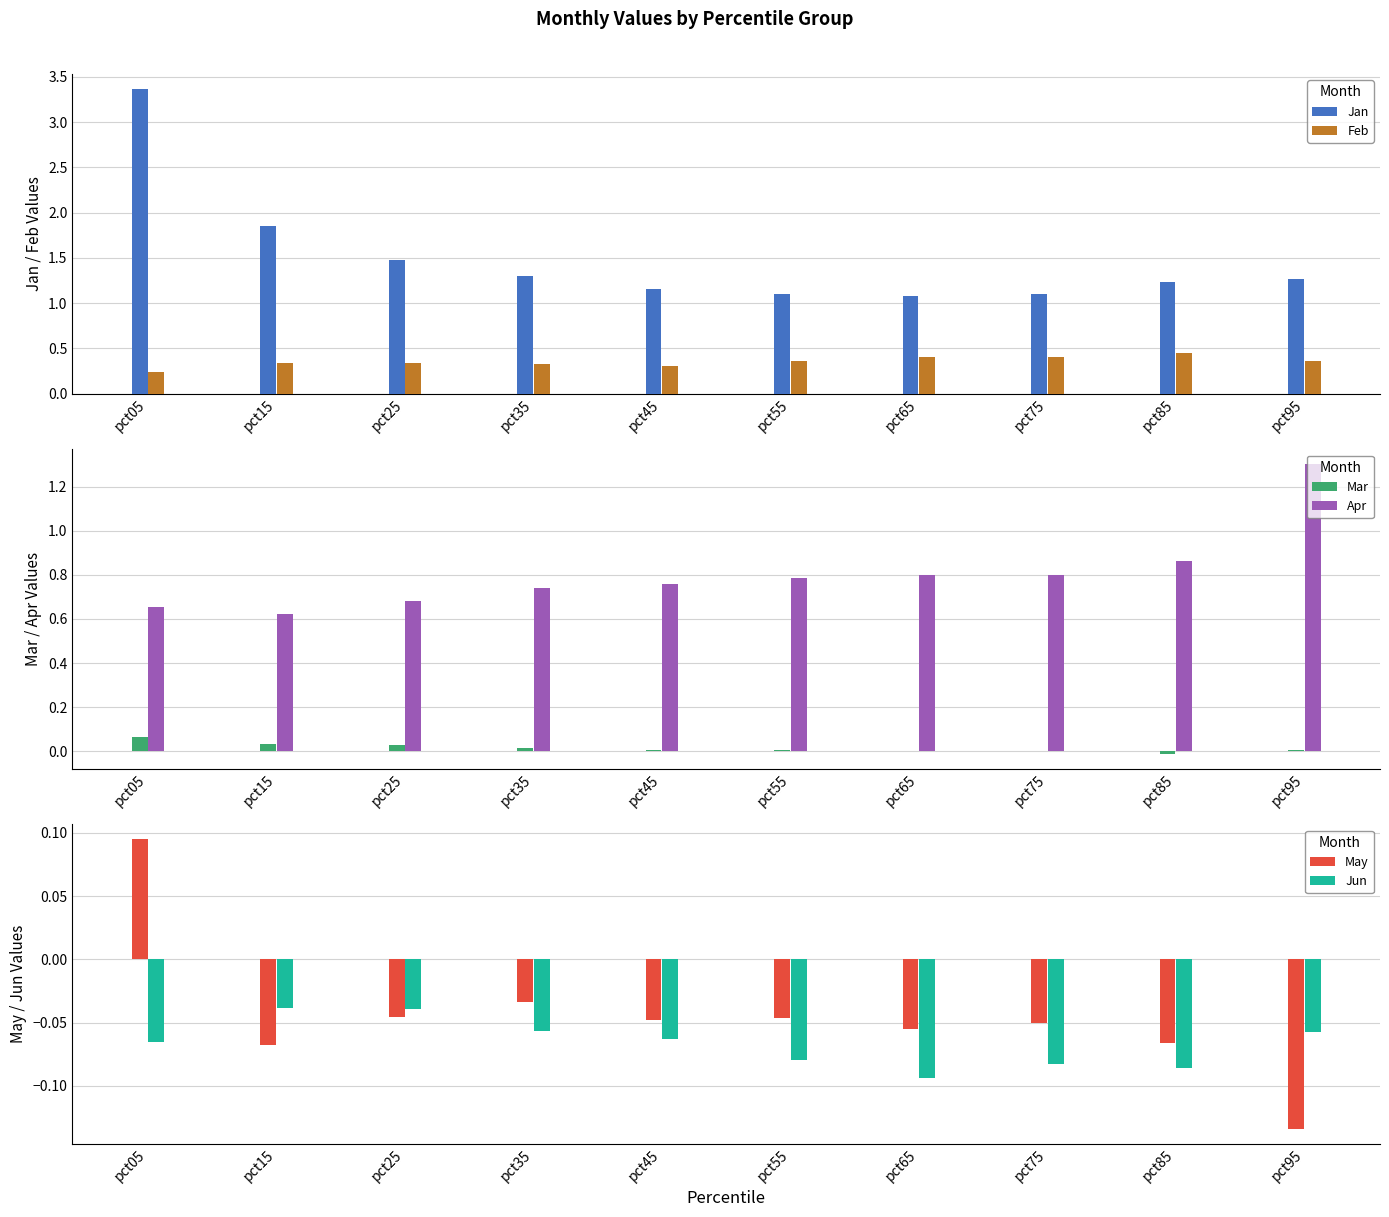

What is the value of the Apr bar at the 10th from the left?

1.3